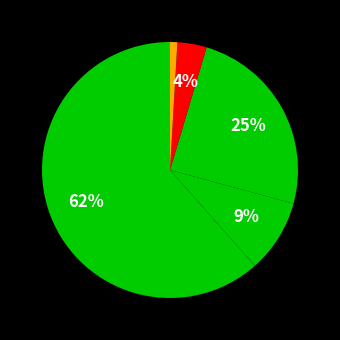

Rank the categories by value from highest to lowest.

PC, Kamera Digital, Printer, Scanner, Speaker